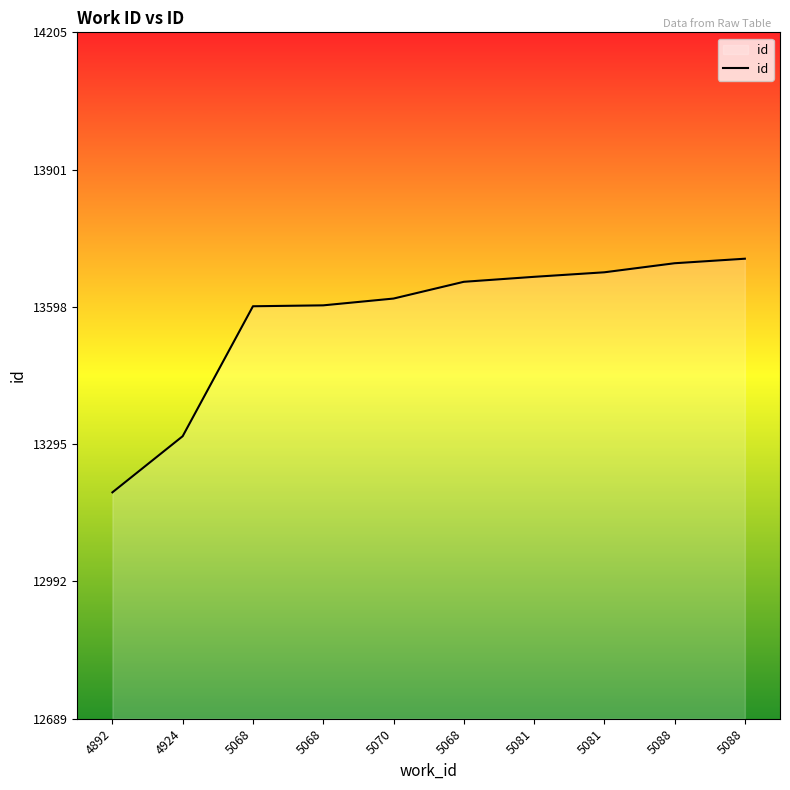

Rank the categories by value from lowest to highest.

4892, 4924, 5068, 5068, 5070, 5068, 5081, 5081, 5088, 5088